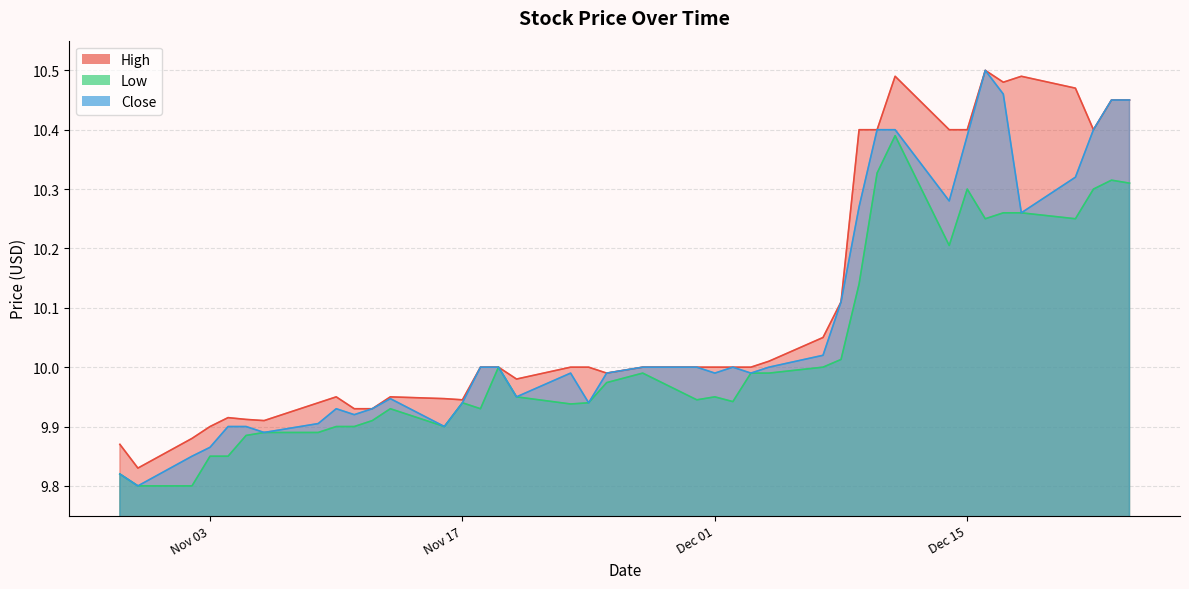

True or false: Low and High cross at least once.

False